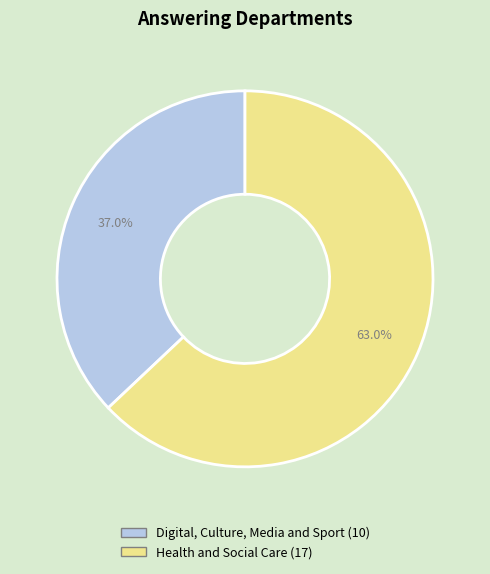

What percentage is the Health and Social Care slice, to the nearest percent?

63%